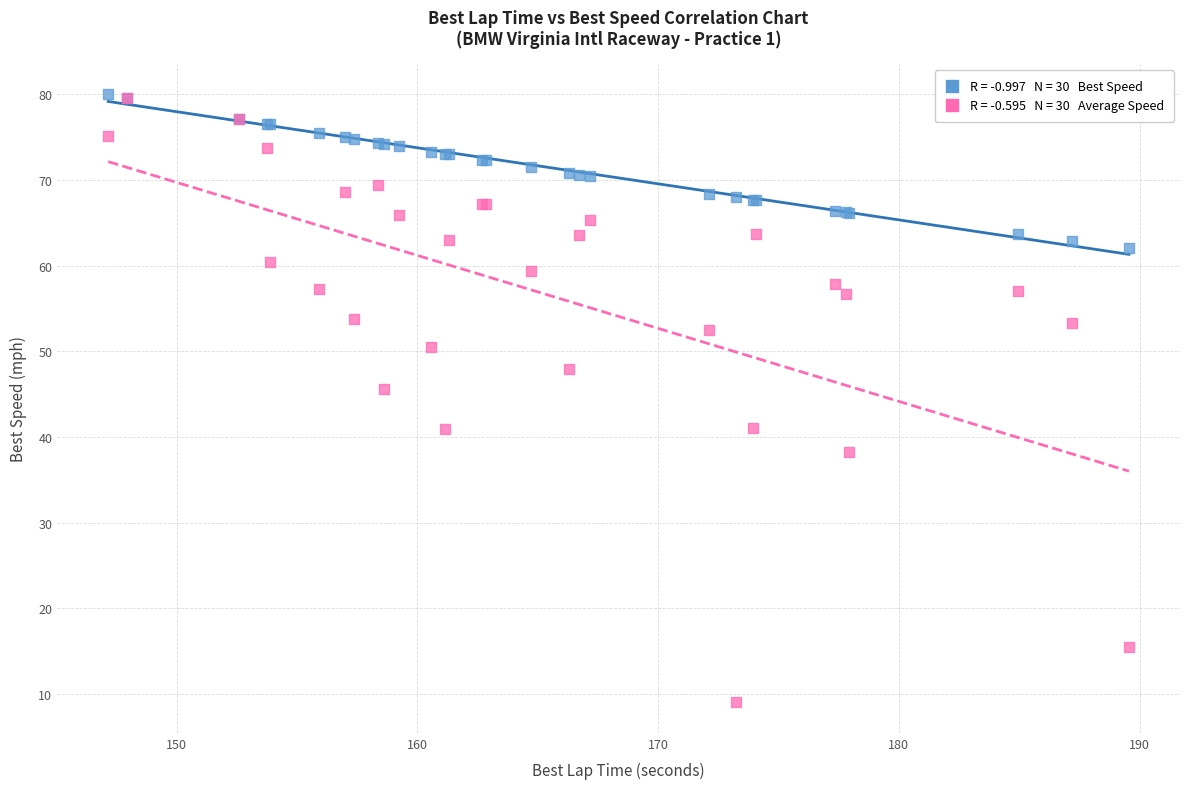

Across all series, what Y value is closest to 44?

45.6